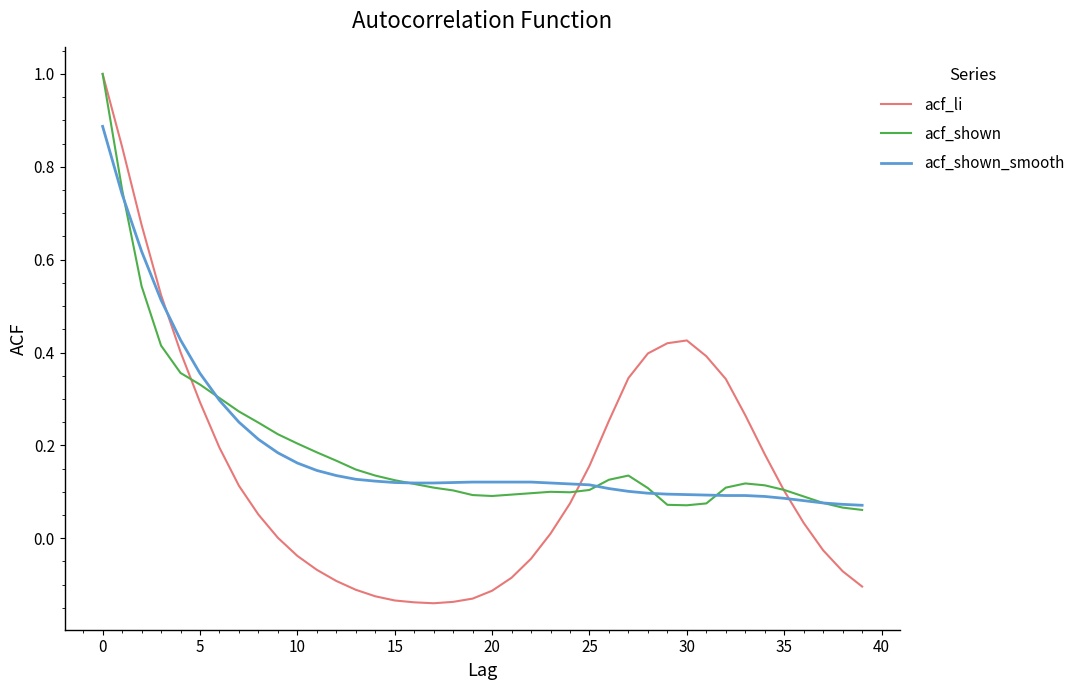

In acf_li, how many points are lower than both neighbors (excluding endpoints)?

1